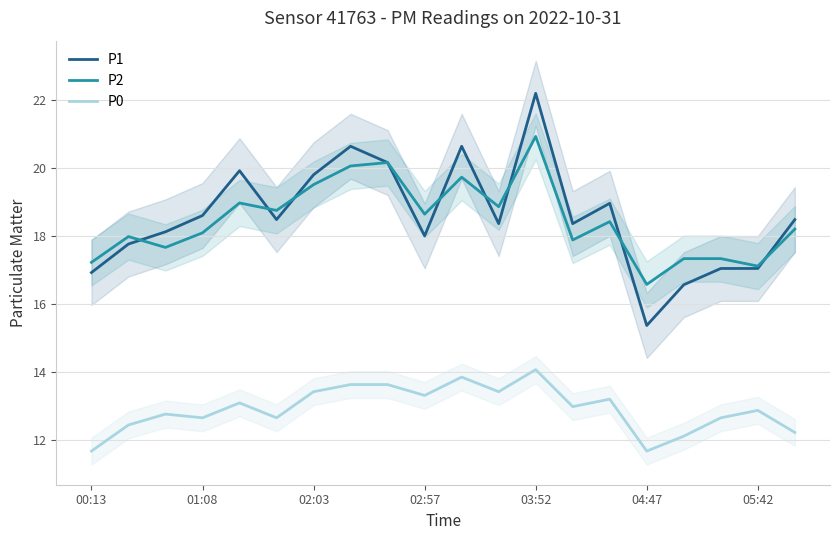

What is the smallest value displayed?

11.7